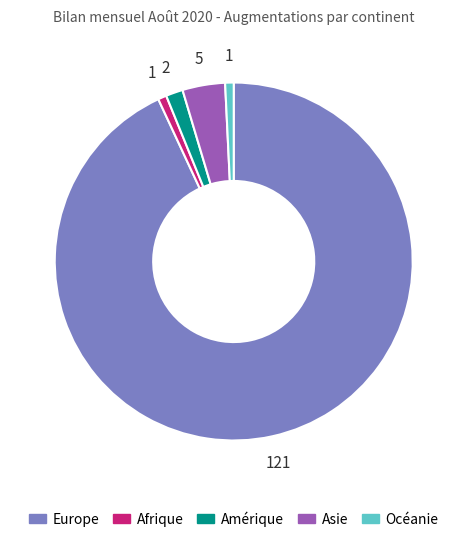

What is the largest slice in the pie chart?

Europe